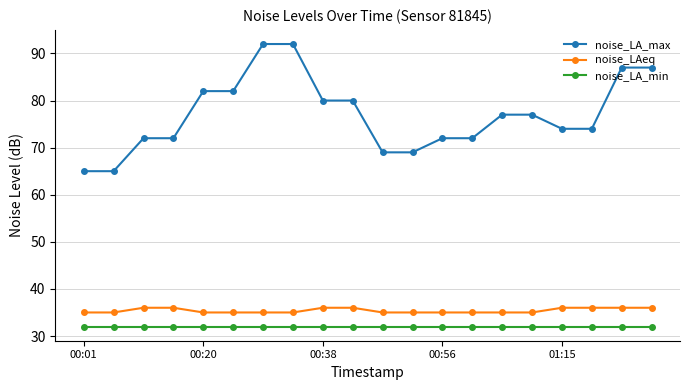

Which series has the largest range (max minus min)?

noise_LA_max